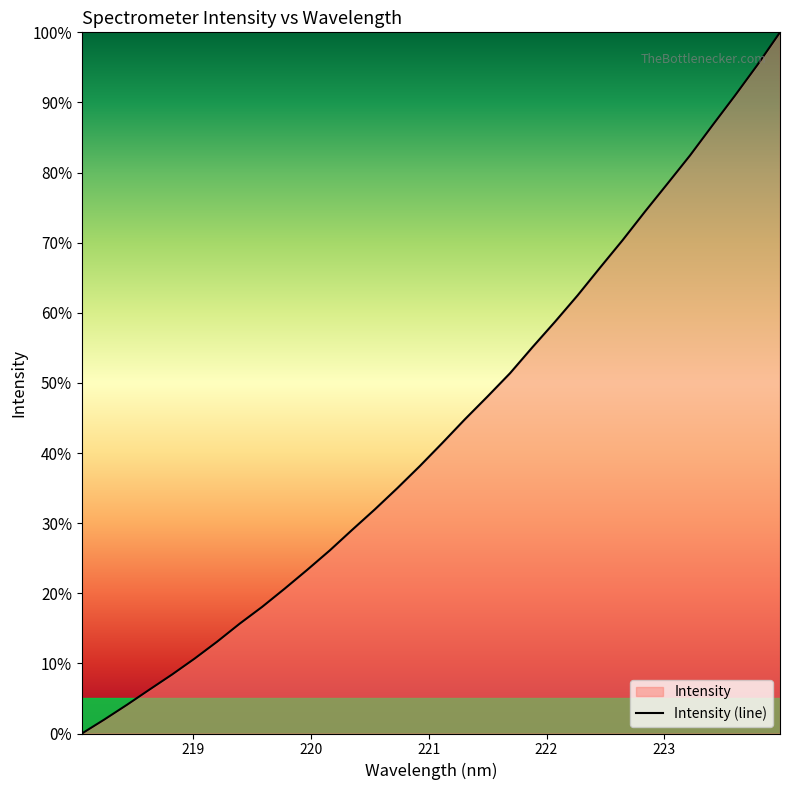

True or false: the data shows 62.5 at 221.4993.

False